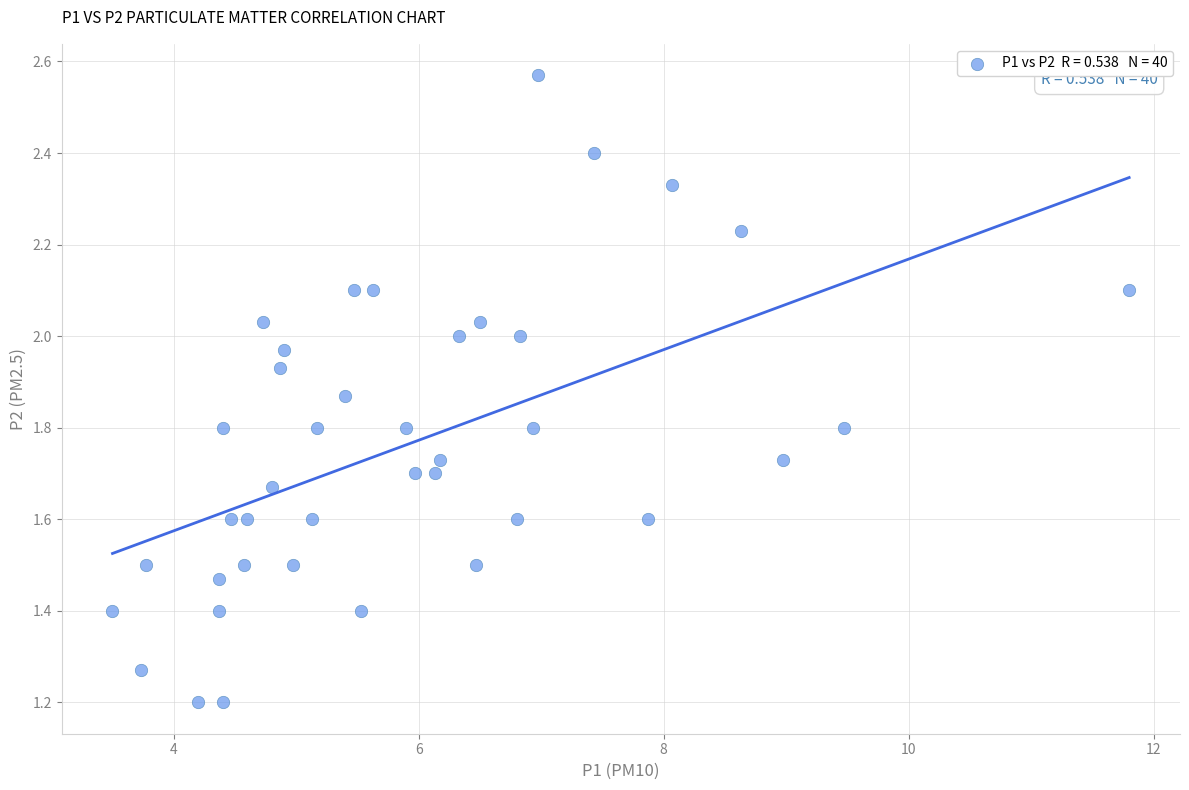

What is the range of Y values (max minus min)?

1.4